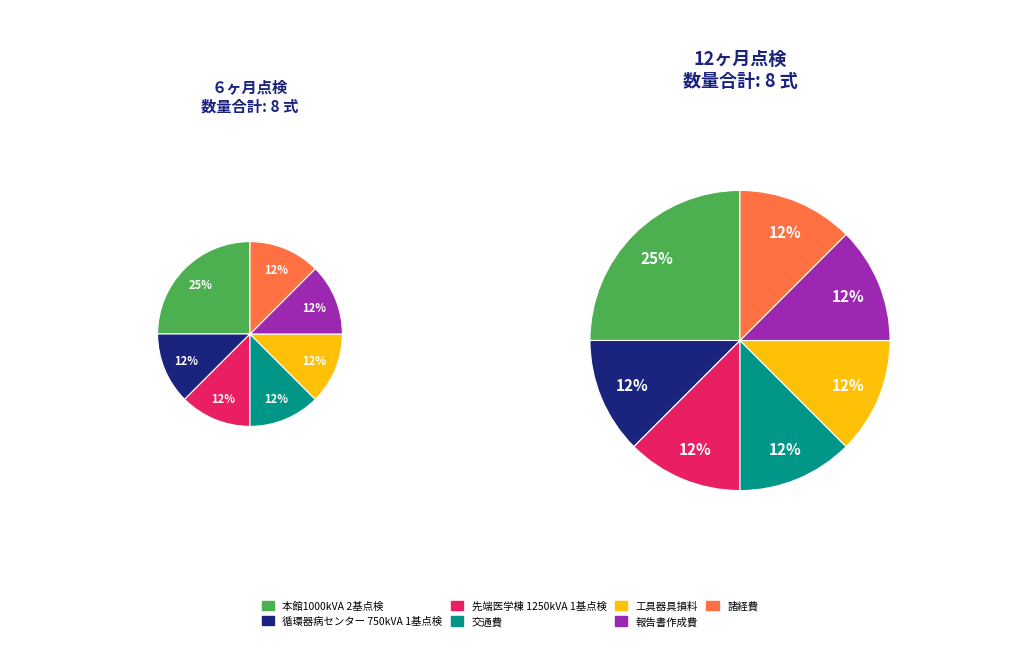

Is there a majority slice in this chart?

No